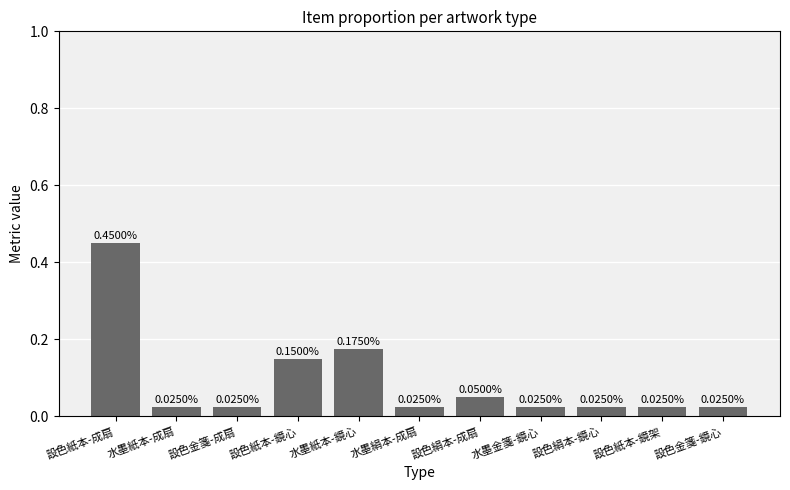

What is the sum of all values?

1.0